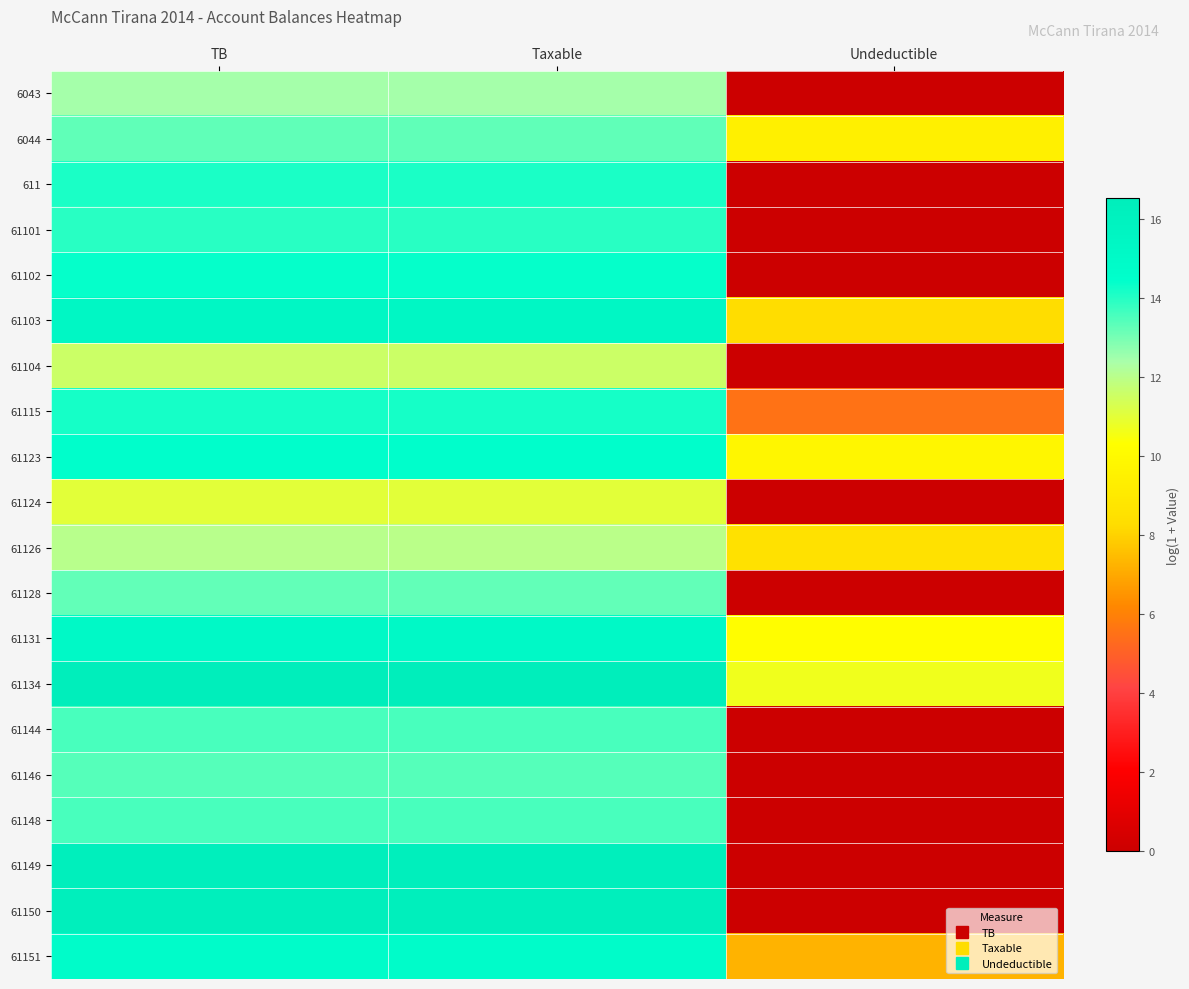

At which category does the chart reach its minimum across all series?

Undeductible